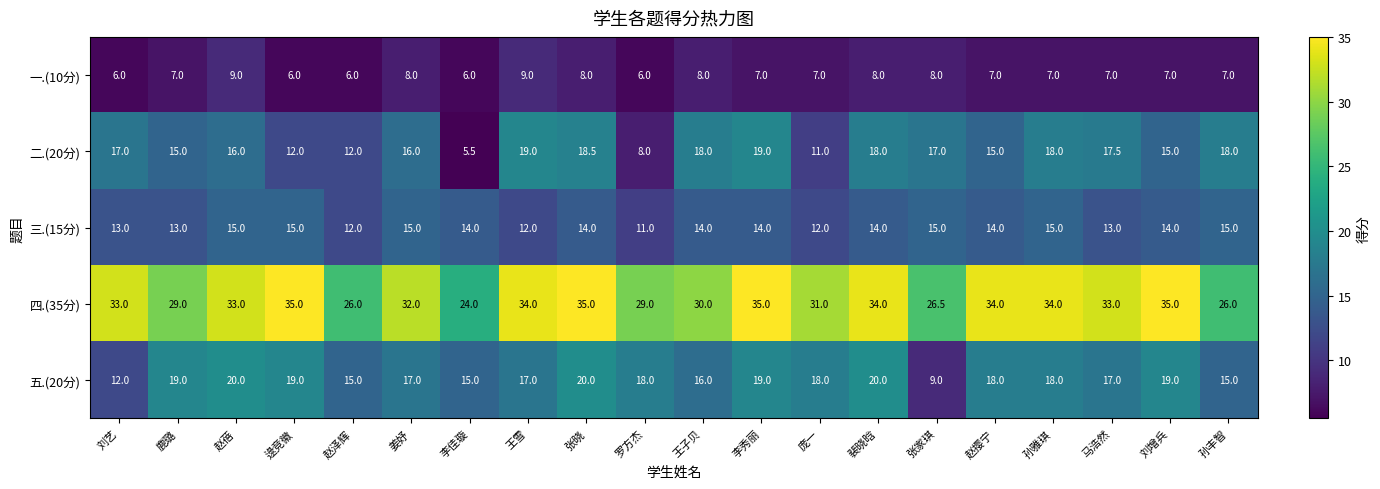

What is the maximum value shown in the chart?

35.0